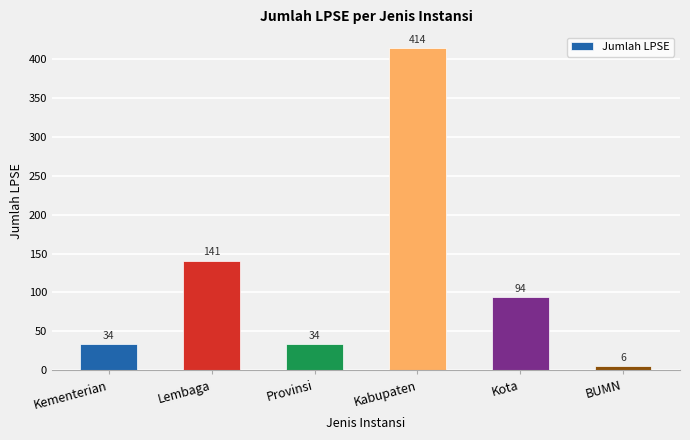

What is the sum of the values at Kabupaten and BUMN?

420